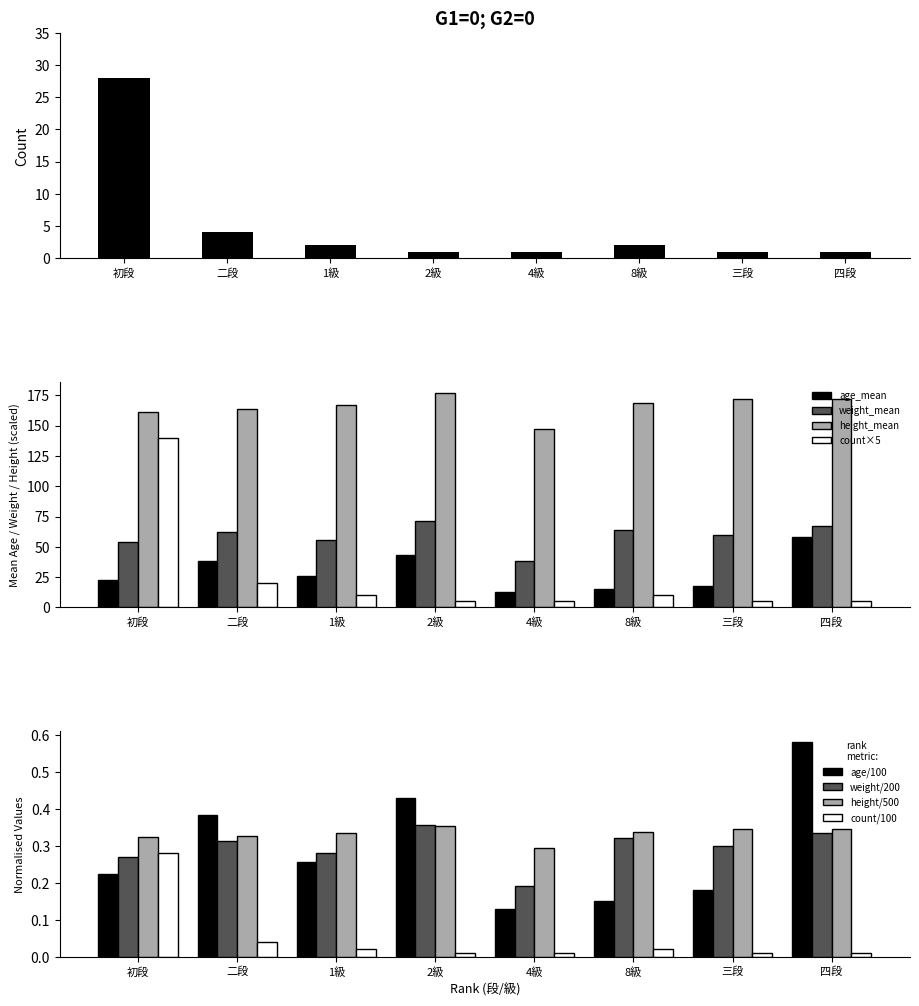

List the labels in order of count value, largest first.

初段, 二段, 1級, 8級, 2級, 4級, 三段, 四段